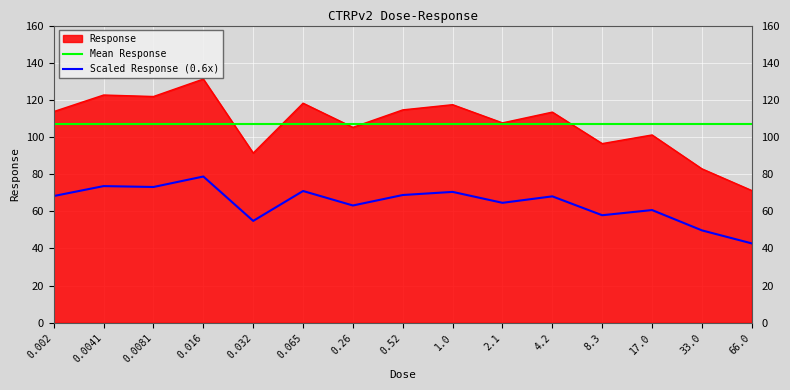

At which label does the data first exceed 113?

0.002